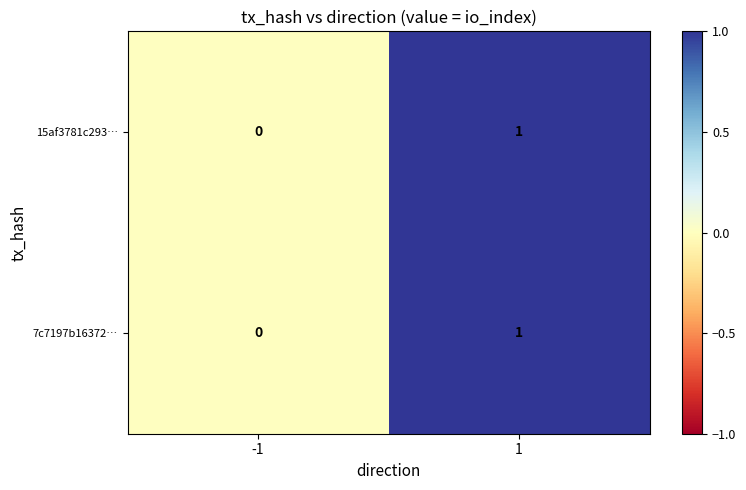

True or false: 15af3781c293… has a value of 1 at 1.

True